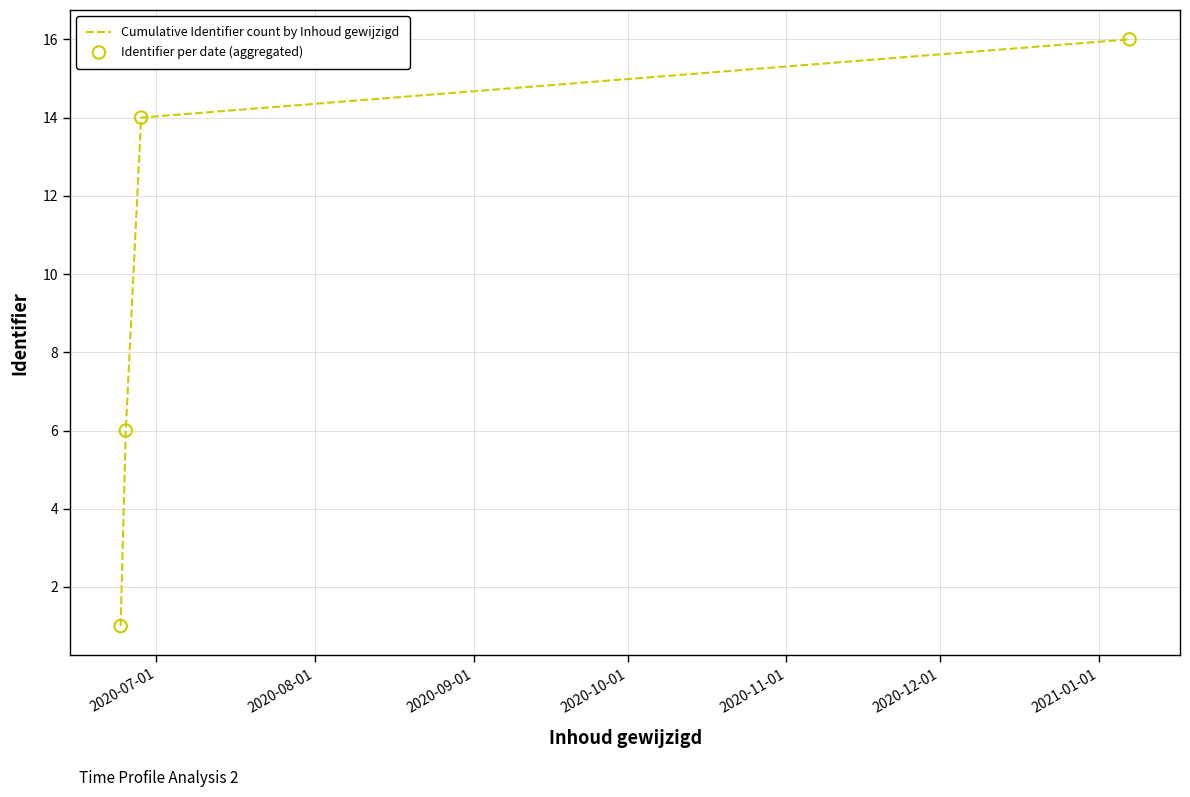

What is the greatest value displayed?

16